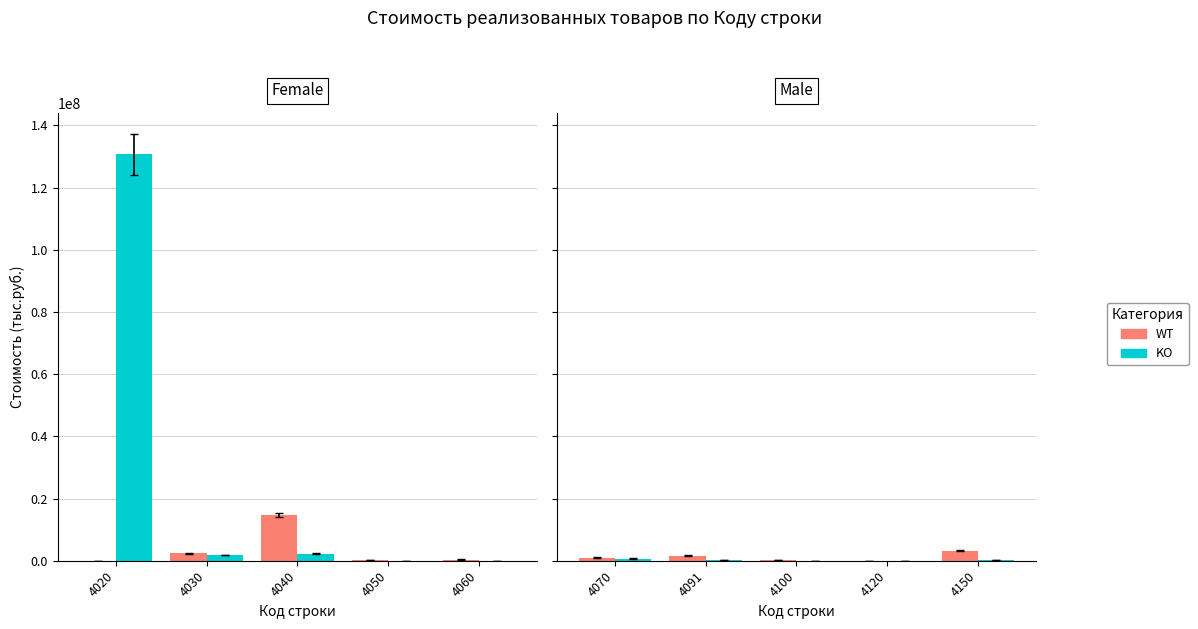

At which category does the chart reach its minimum across all series?

4120